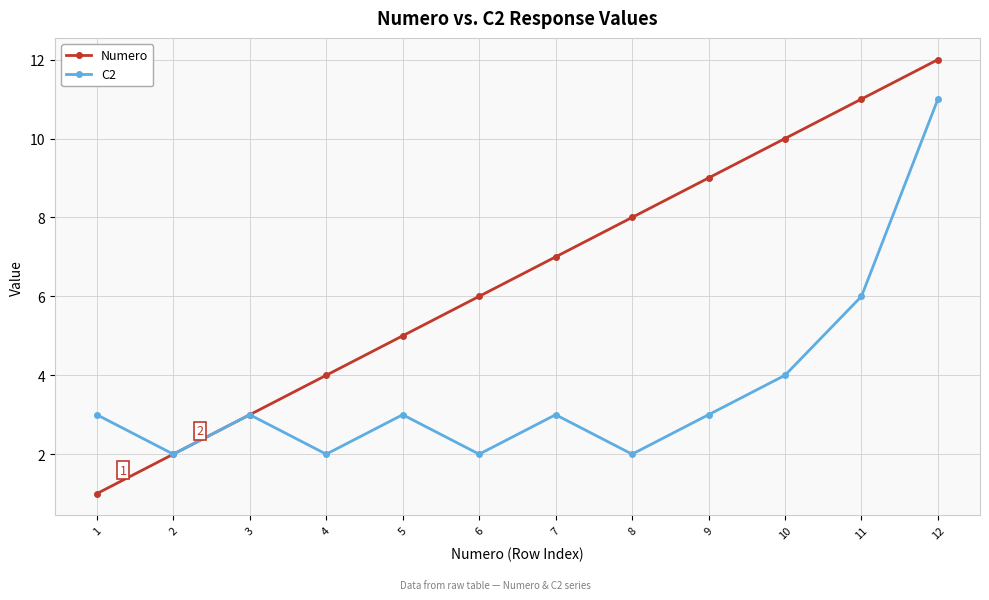

What is the difference between the second highest and second lowest values in the Numero series?

9